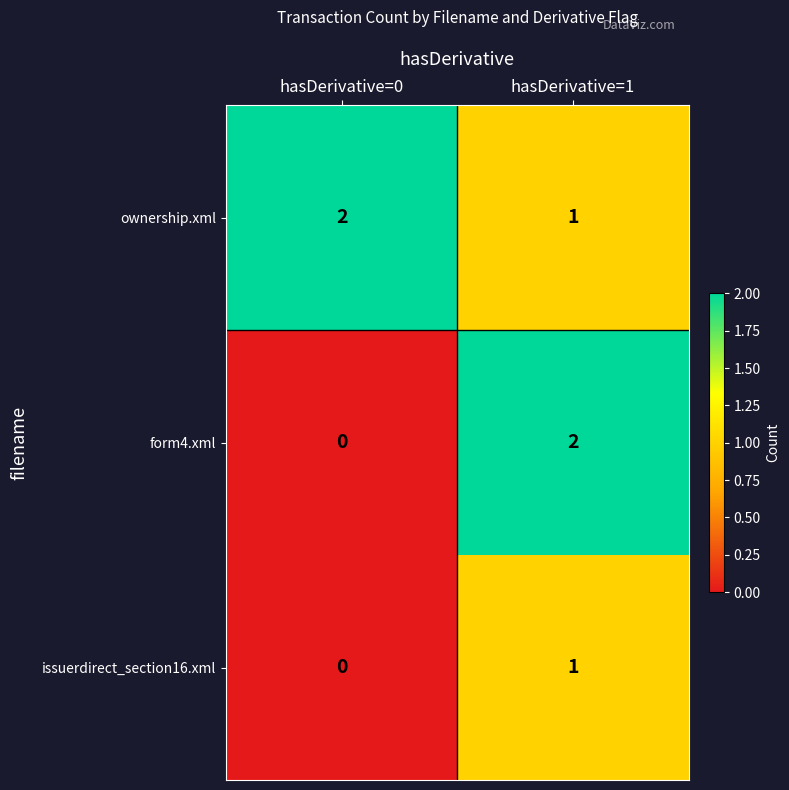

Which series has the largest range (max minus min)?

form4.xml